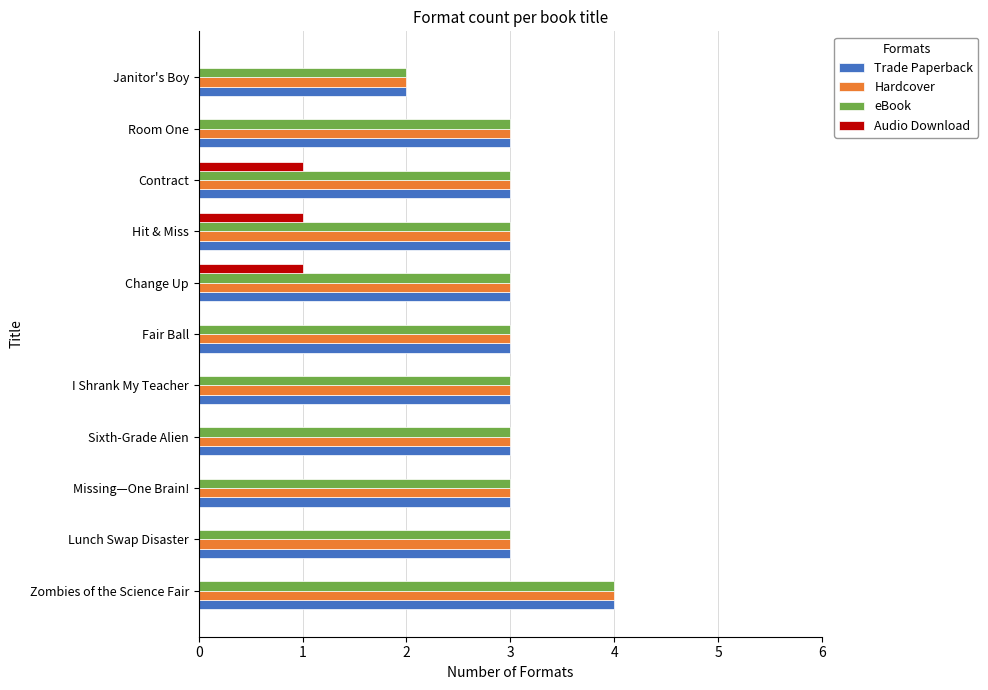

True or false: Hardcover has a value of 5 at Hit & Miss.

False